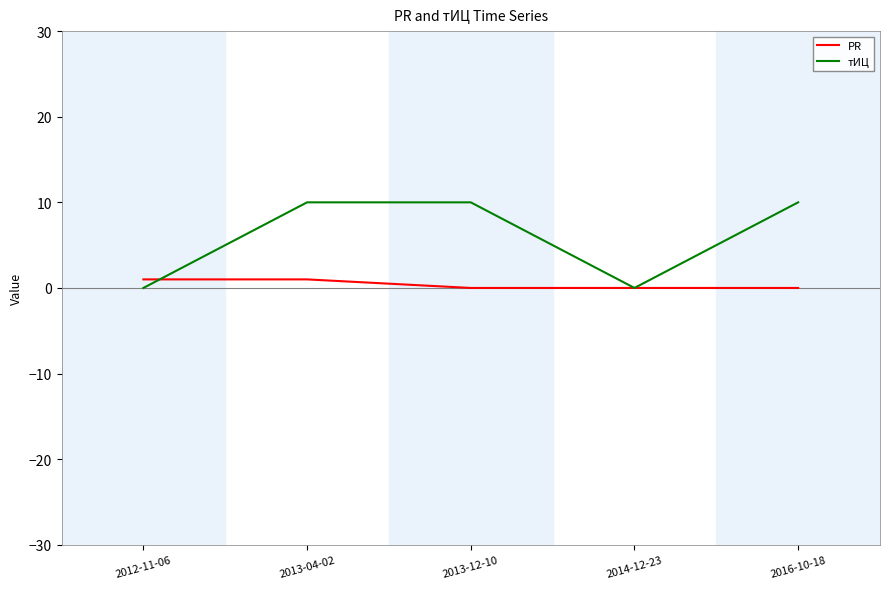

At which category is the sum across all series the highest?

2013-04-02